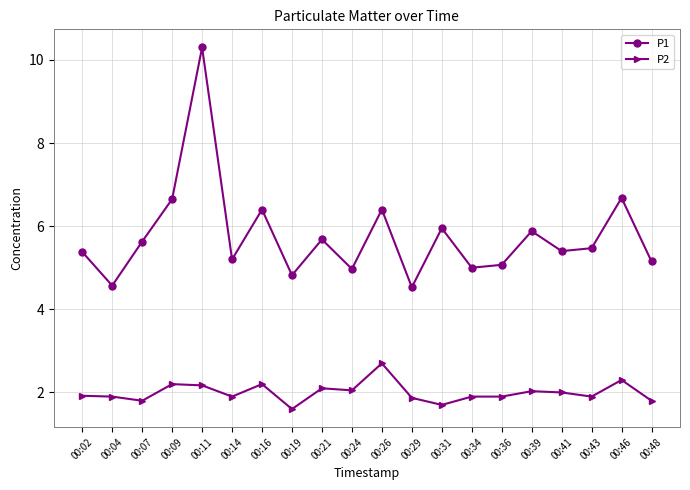

What is the minimum value for P2?

1.6